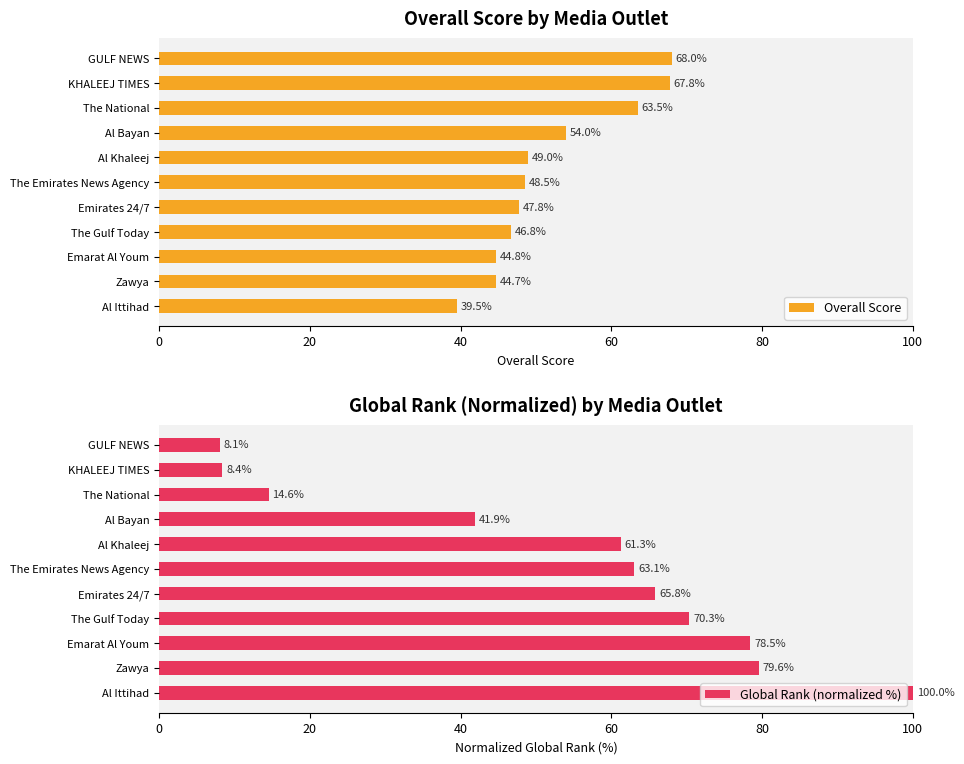

Rank the series by their maximum value, from highest to lowest.

Global Rank (normalized %), Overall Score